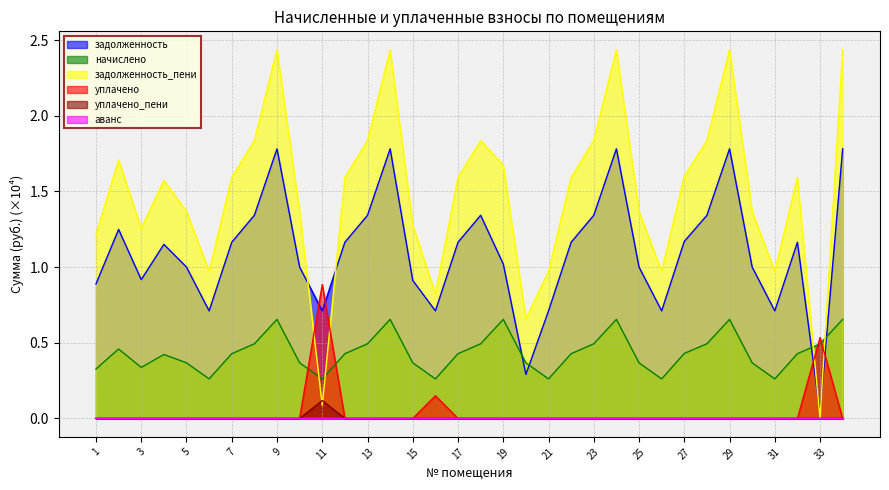

What is the total value across all series at 24?

4.9